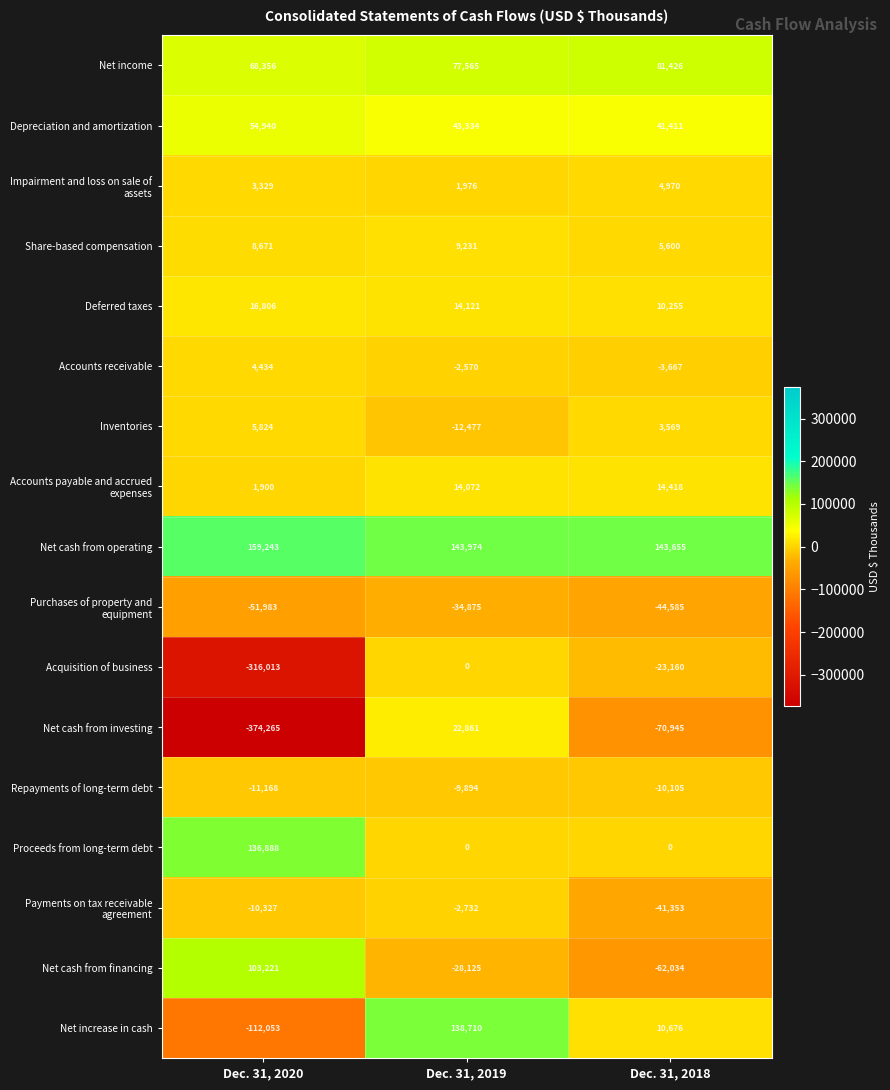

At which category does the chart reach its peak across all series?

Dec. 31, 2020